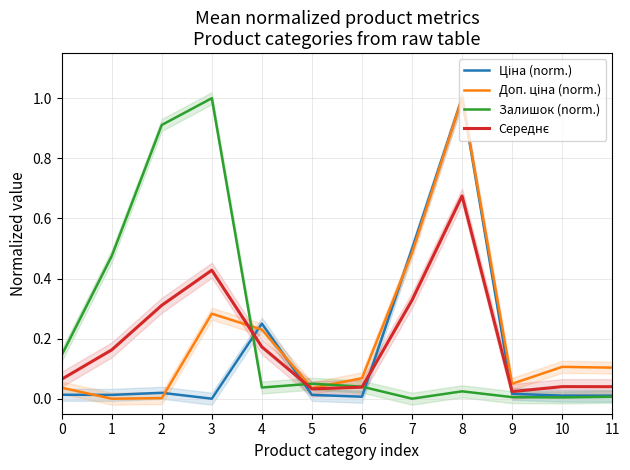

The value of Доп. ціна (norm.) at 1 is -0.5. True or false?

False